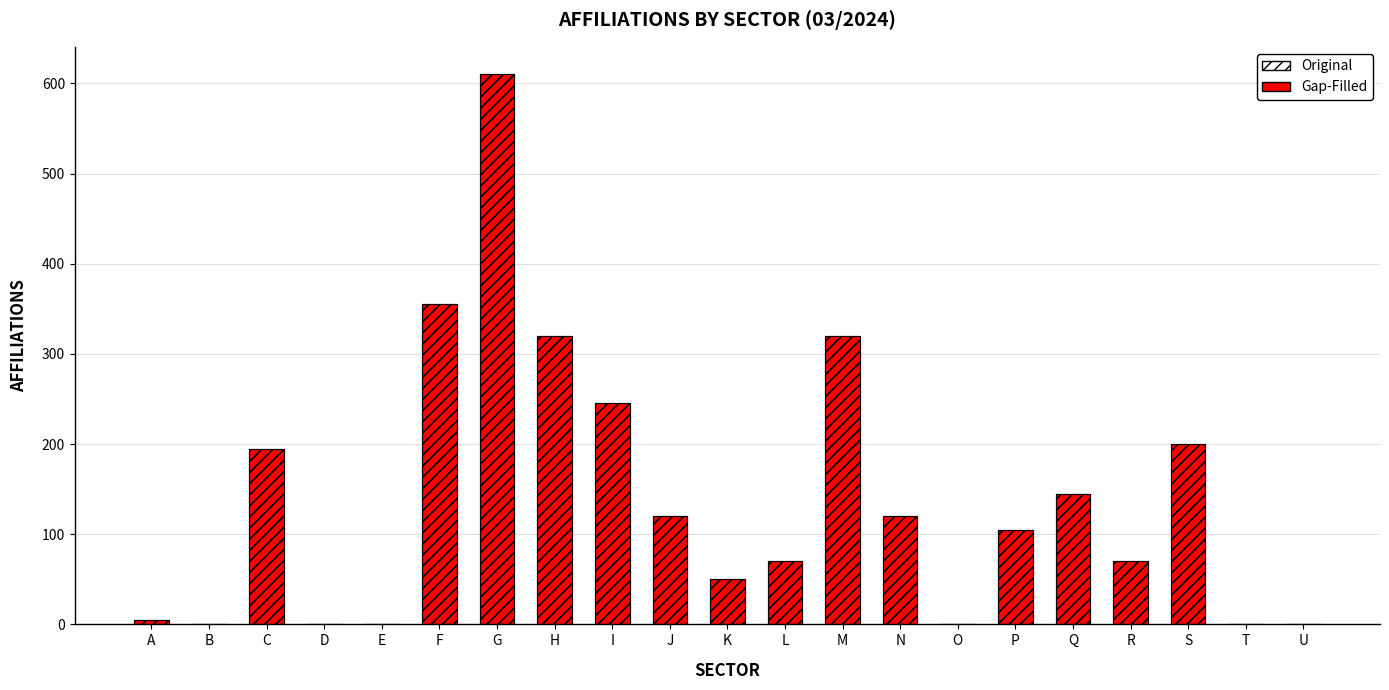

How many distinct data groups are displayed?

2